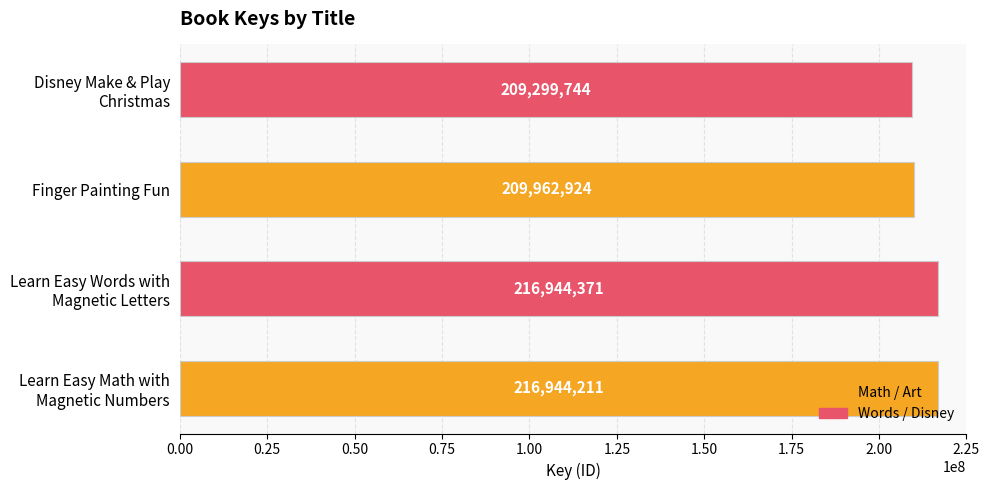

What is the sum of all values?

853151250